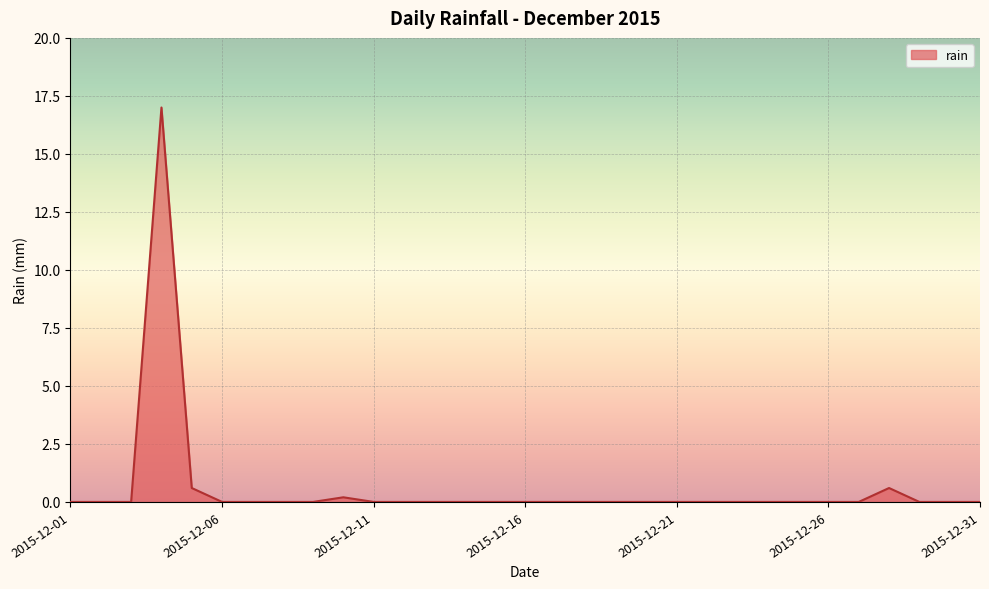

What is the difference between the maximum and minimum values?

17.0